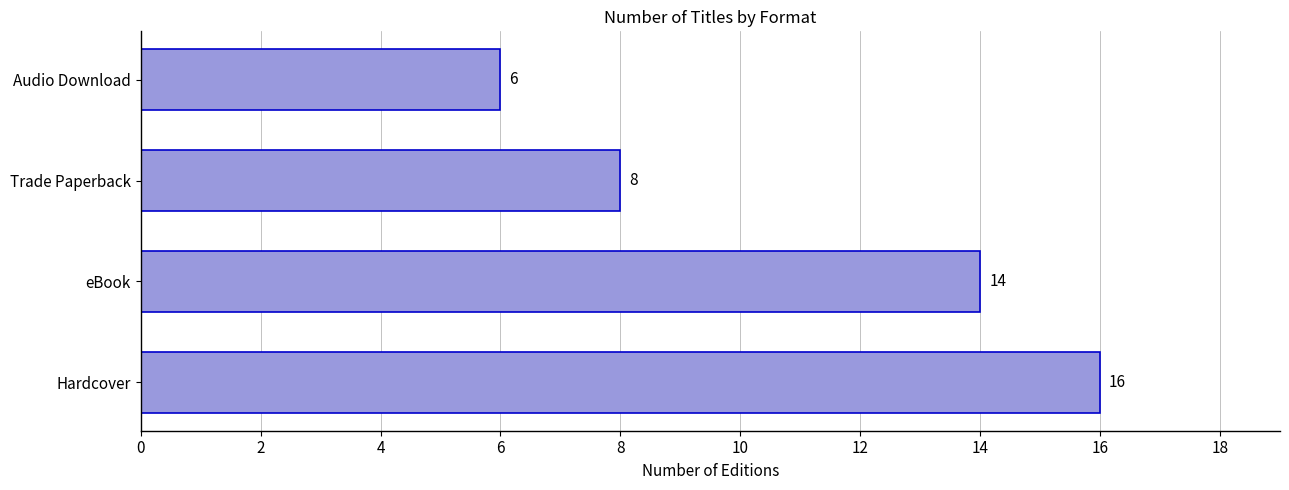

Is it true that the value at Hardcover is 4?

False